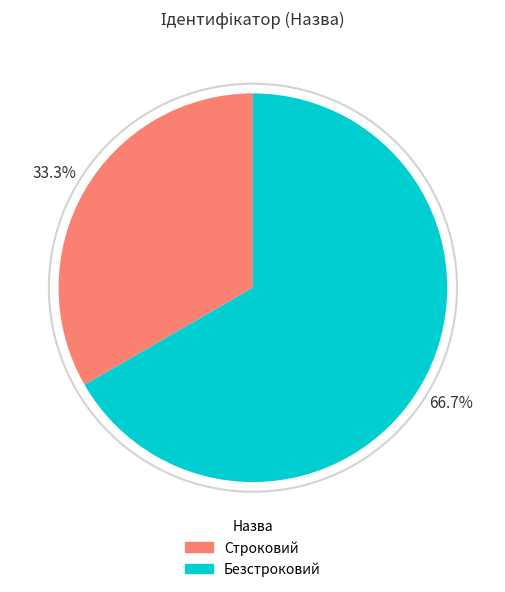

The Безстроковий slice represents 67% of the pie. True or false?

True